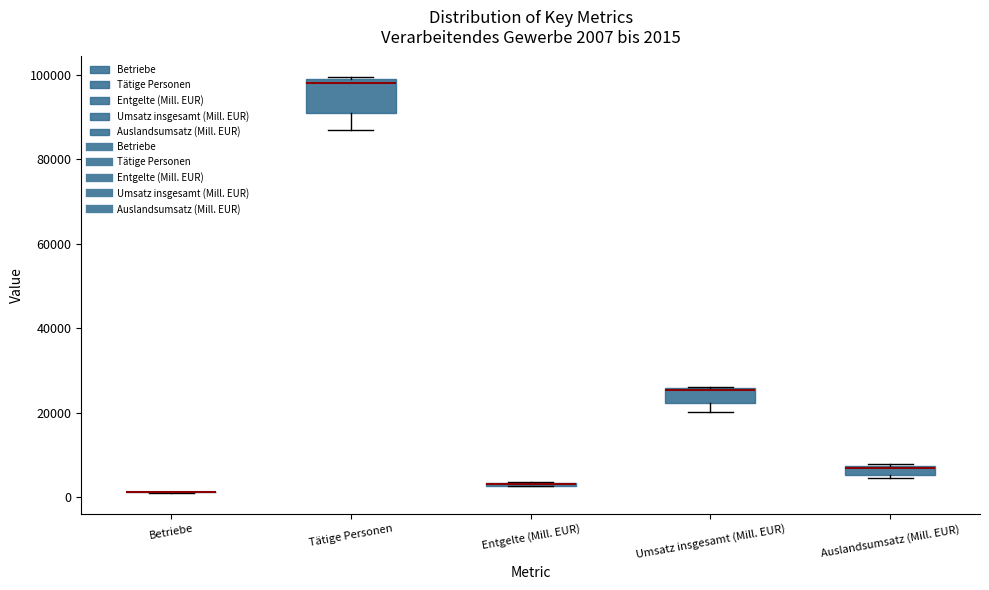

Comparing the boxes themselves (not the whiskers), which one is the tallest?

Tätige Personen